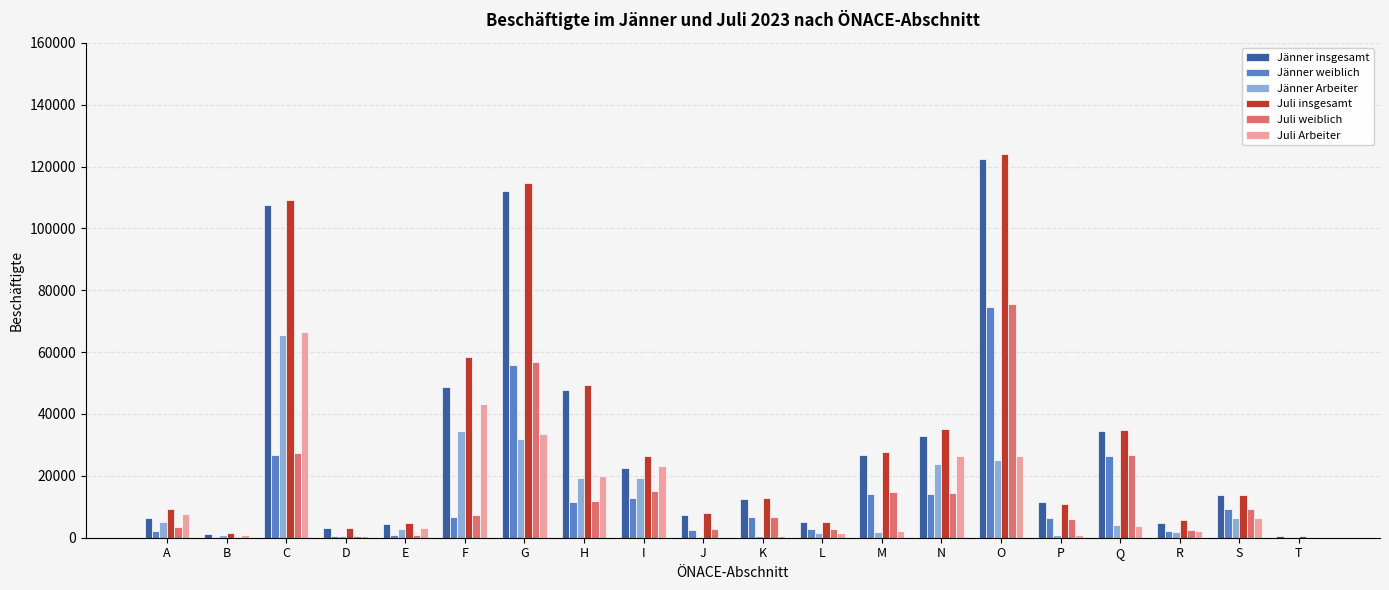

The Jänner Arbeiter series shows 4040 at Q. True or false?

True